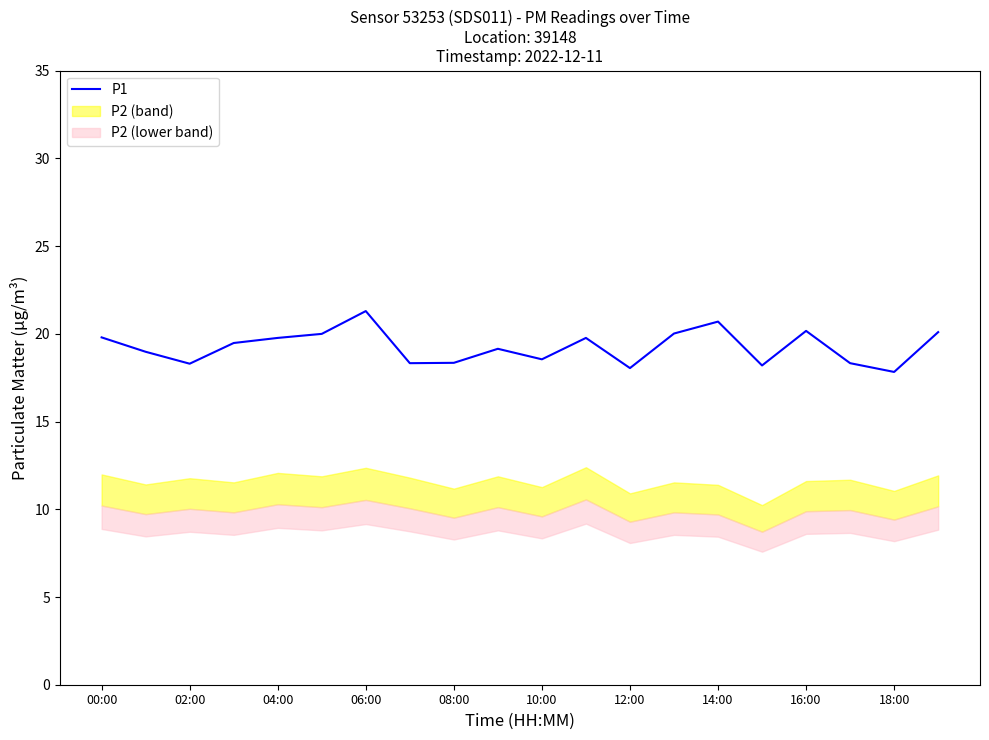

The P1 series shows 4.9 at 08:00. True or false?

False